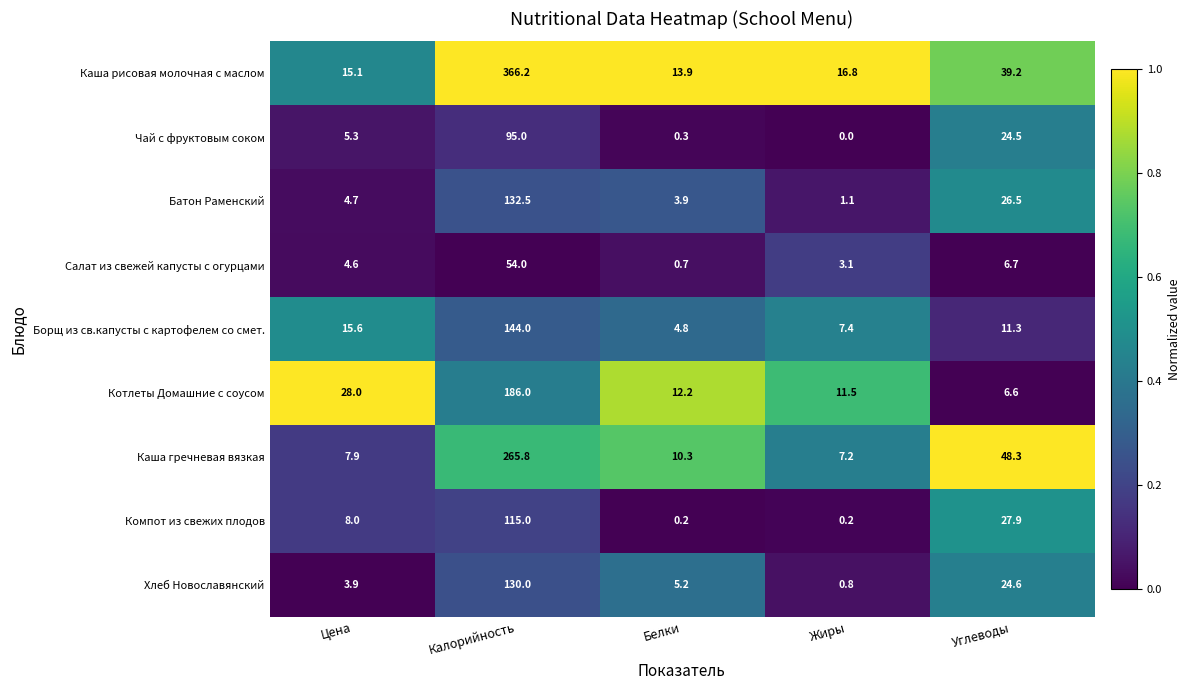

The value of Котлеты Домашние с соусом at Калорийность is 79.6. True or false?

False